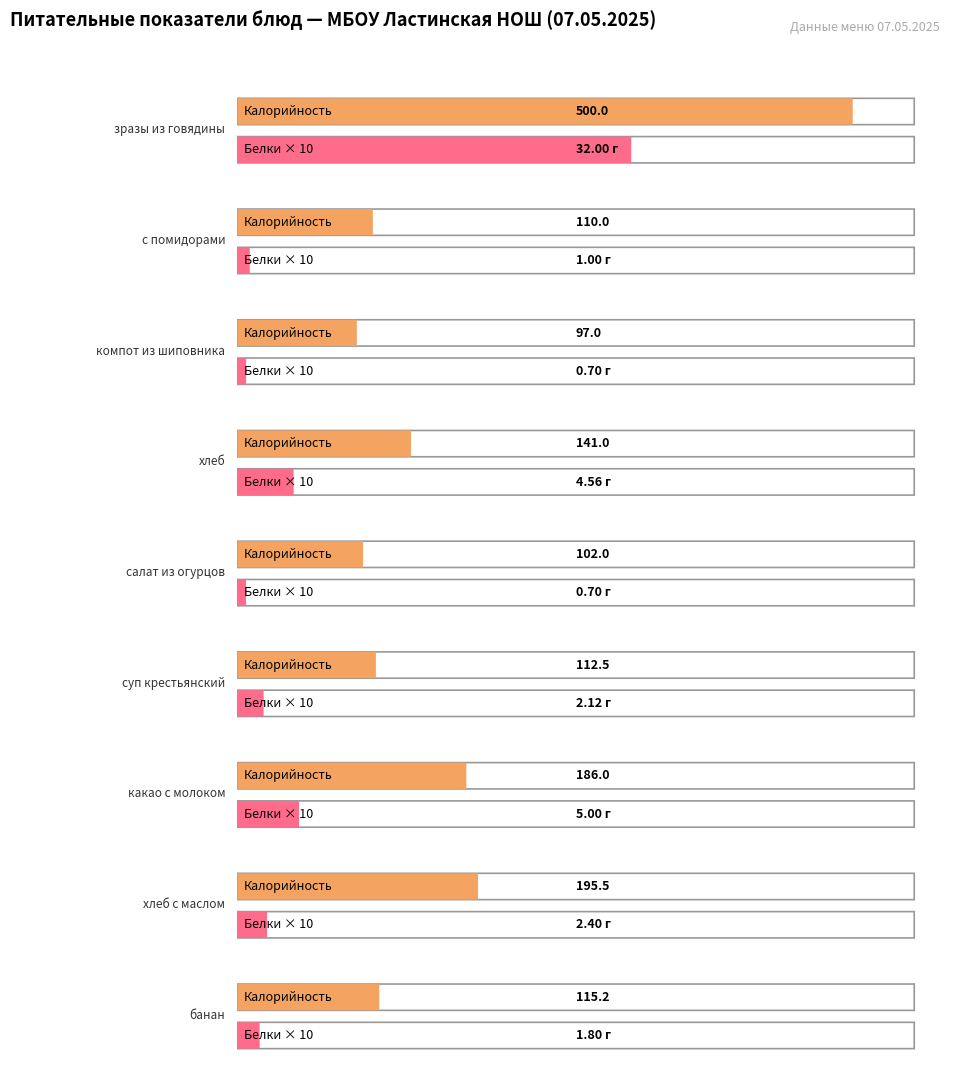

What is the label of the 8th bar from the left?

хлеб с маслом